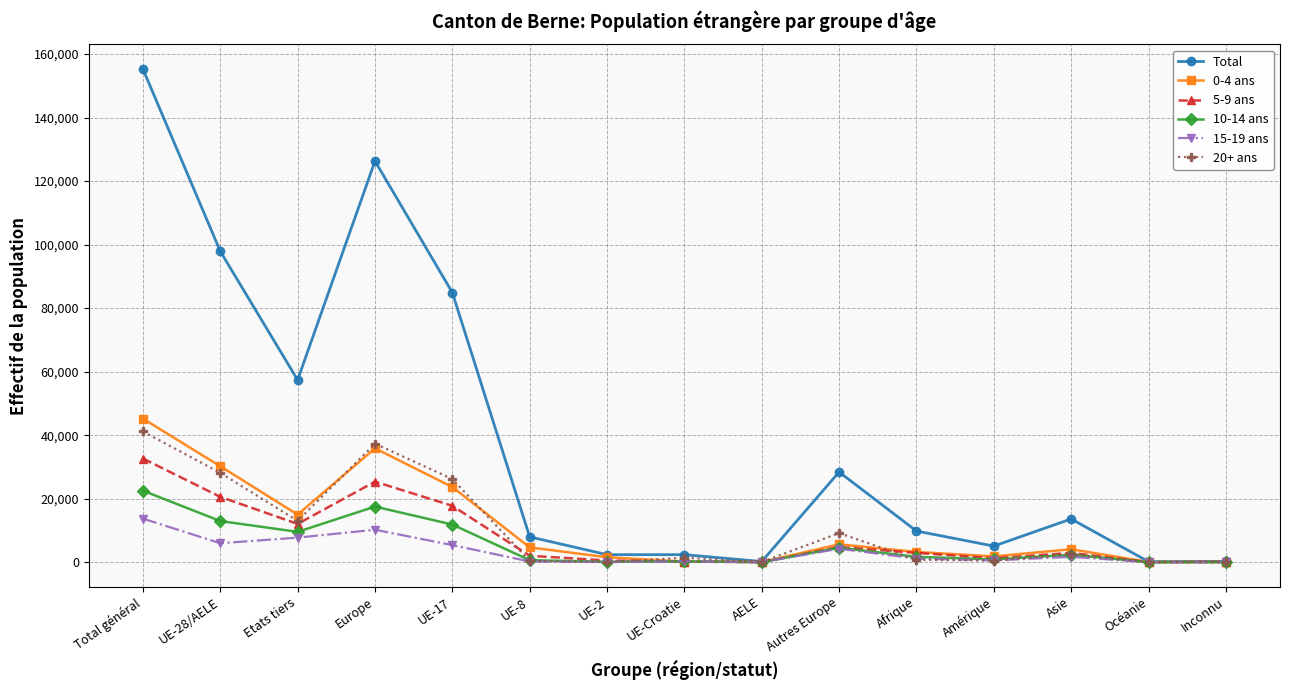

What is the minimum value shown in the chart?

11